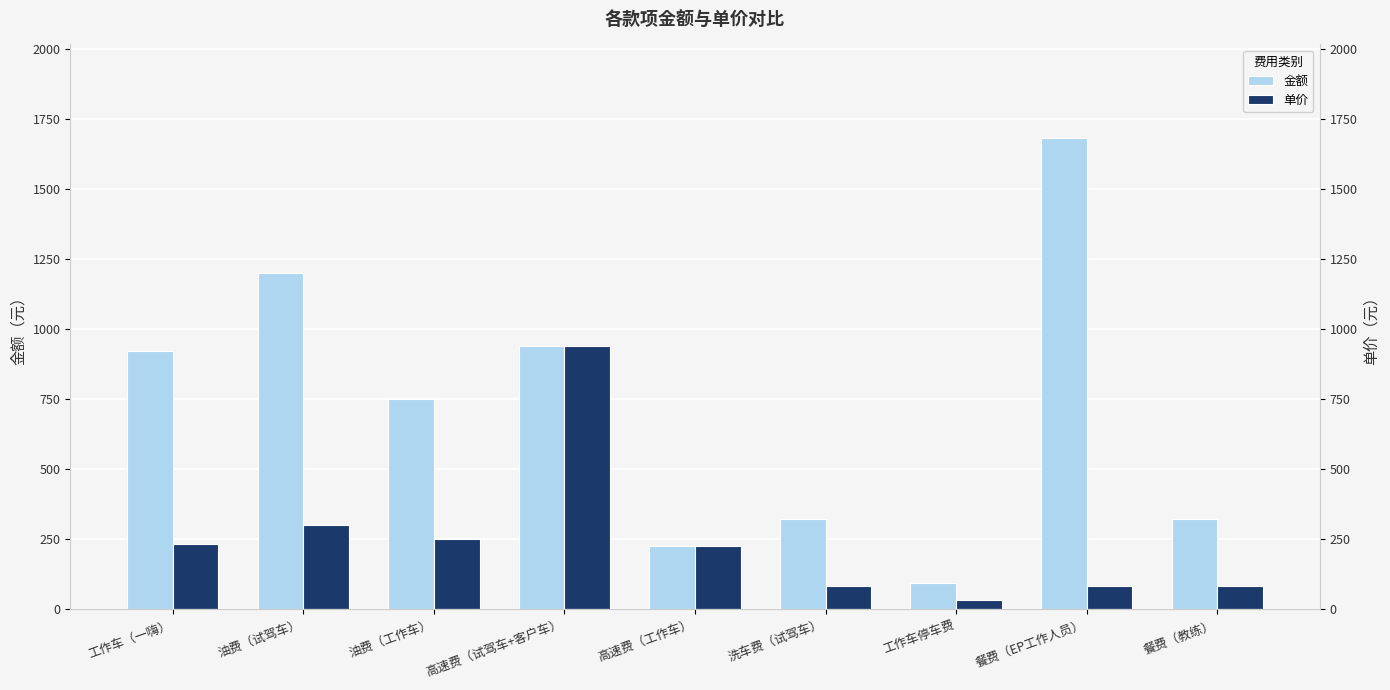

Rank the categories by 金额 value from lowest to highest.

工作车停车费, 高速费（工作车）, 洗车费（试驾车）, 餐费（教练）, 油费（工作车）, 工作车（一嗨）, 高速费（试驾车+客户车）, 油费（试驾车）, 餐费（EP工作人员）